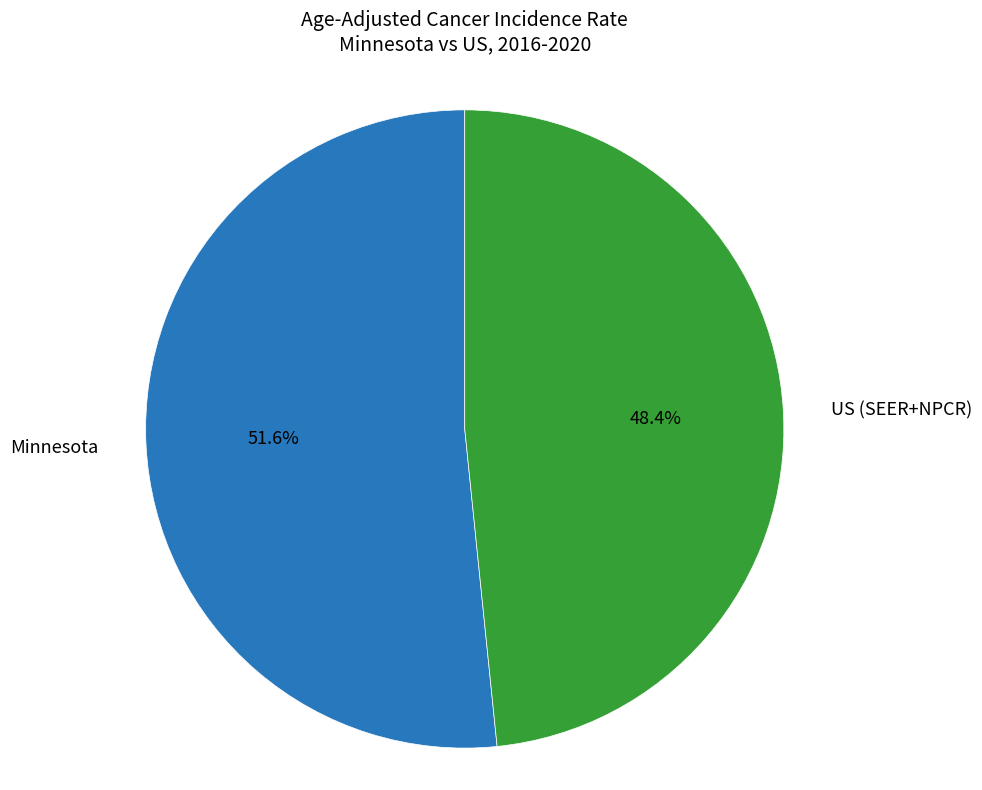

What percentage is the Minnesota slice, to the nearest percent?

52%